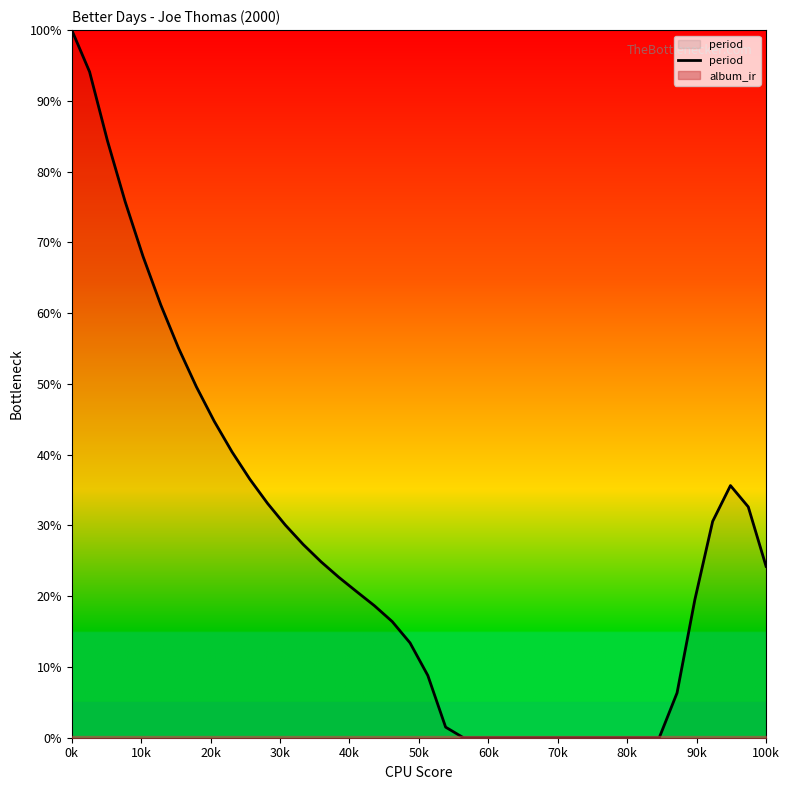

Reading left to right, list all the values displayed in this chart.

100.0	94.1	84.4	75.7	68.0	61.2	55.0	49.6	44.7	40.4	36.5	33.1	30.0	27.3	24.9	22.7	20.6	18.7	16.4	13.4	8.8	1.5	0.0	0.0	0.0	0.0	0.0	0.0	0.0	0.0	0.0	0.0	0.0	0.0	6.3	19.5	30.6	35.6	32.6	24.2